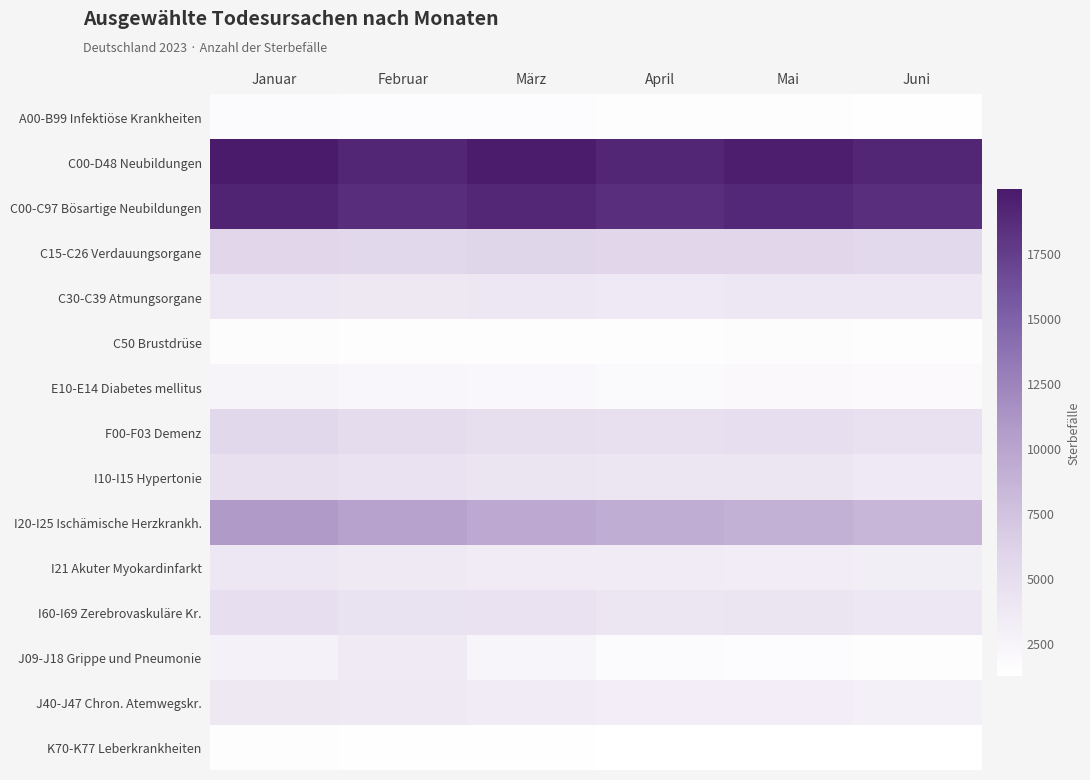

List the series in order of their peak value, highest first.

C00-D48 Neubildungen, C00-C97 Bösartige Neubildungen, I20-I25 Ischämische Herzkrankh., C15-C26 Verdauungsorgane, F00-F03 Demenz, I60-I69 Zerebrovaskuläre Kr., I10-I15 Hypertonie, C30-C39 Atmungsorgane, I21 Akuter Myokardinfarkt, J40-J47 Chron. Atemwegskr., J09-J18 Grippe und Pneumonie, E10-E14 Diabetes mellitus, A00-B99 Infektiöse Krankheiten, C50 Brustdrüse, K70-K77 Leberkrankheiten